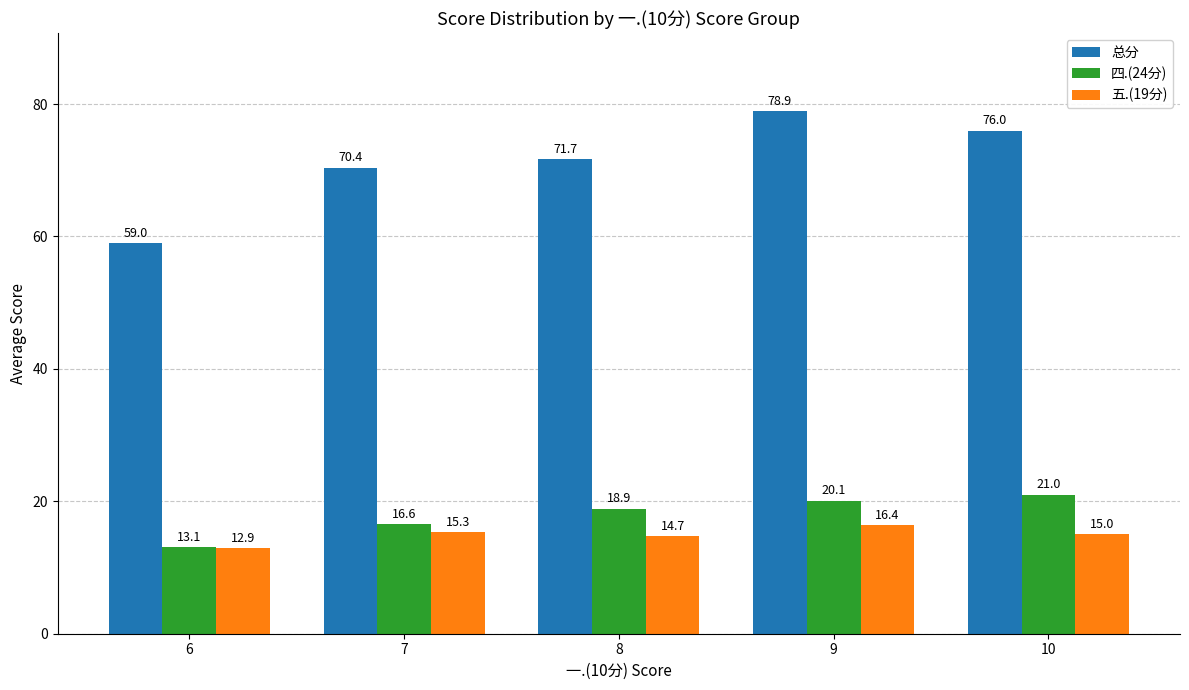

How many bars are there in each group?

3